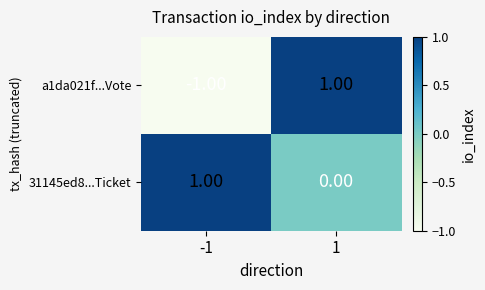

Between -1 and 1, which series saw the biggest shift?

a1da021f...Vote